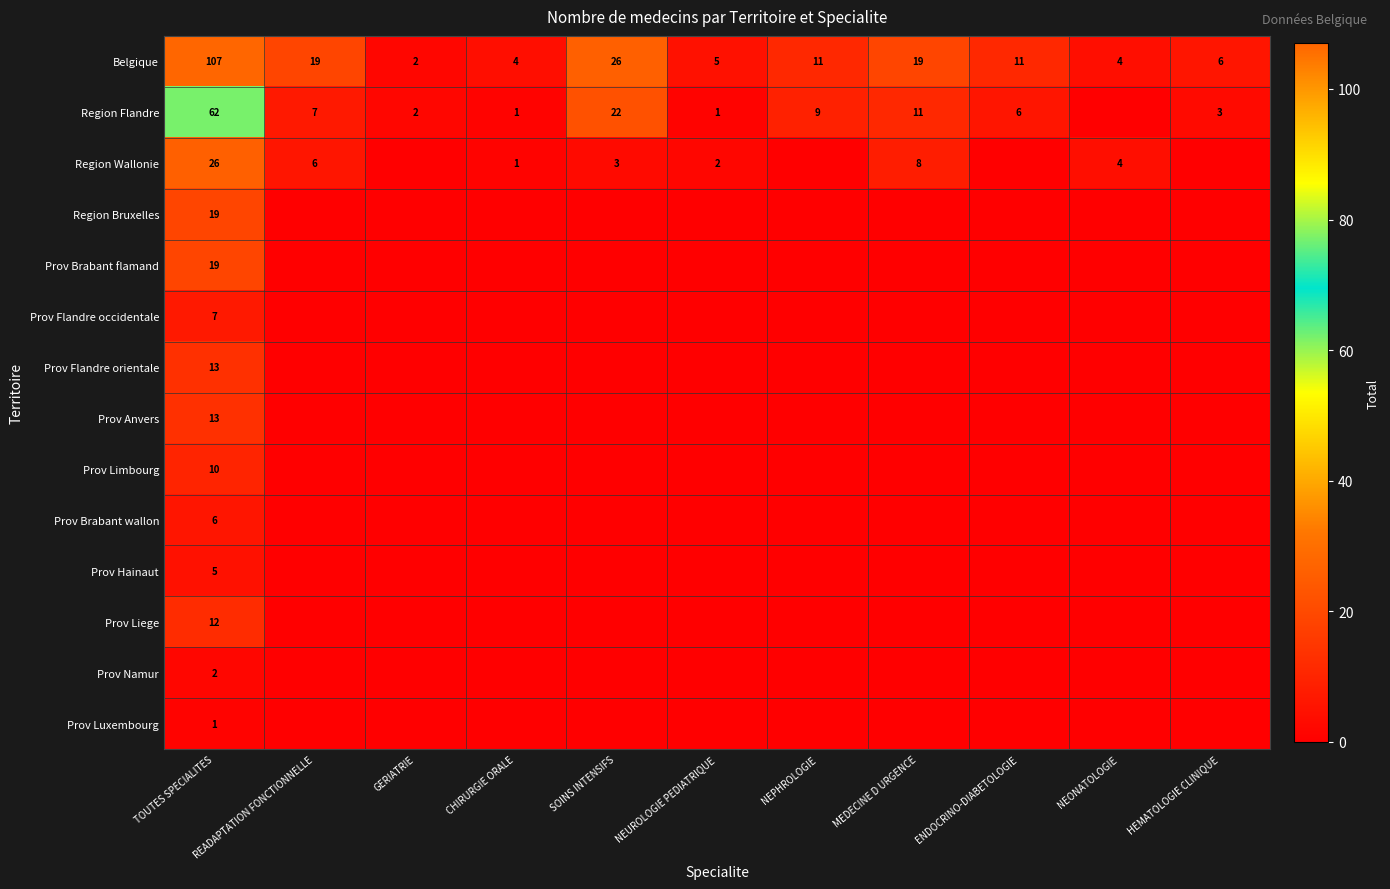

What is the difference between the maximum and minimum values in the Belgique series?

105